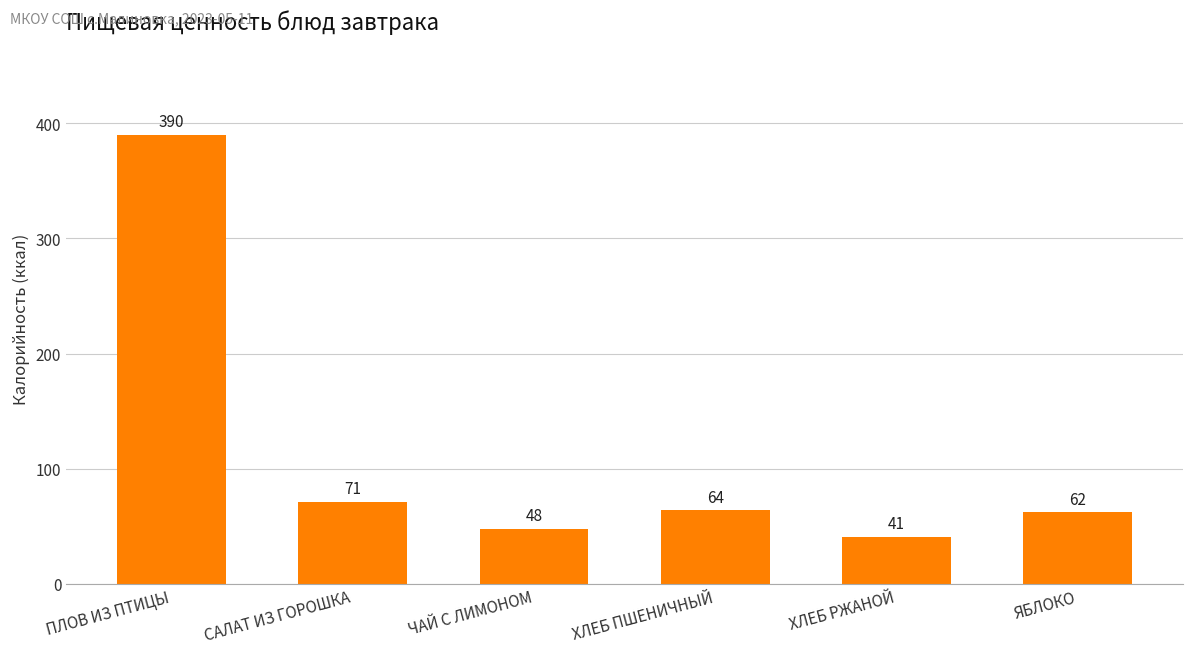

Read the value at ХЛЕБ ПШЕНИЧНЫЙ, to the nearest 50.

50